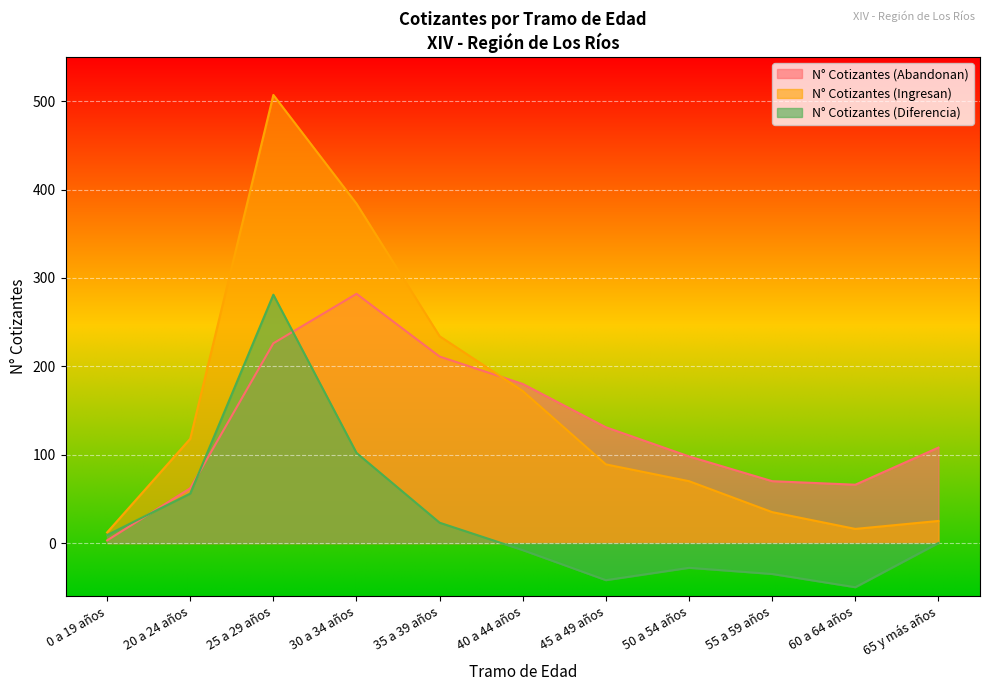

True or false: N° Cotizantes (Diferencia) and N° Cotizantes (Ingresan) cross at least once.

False